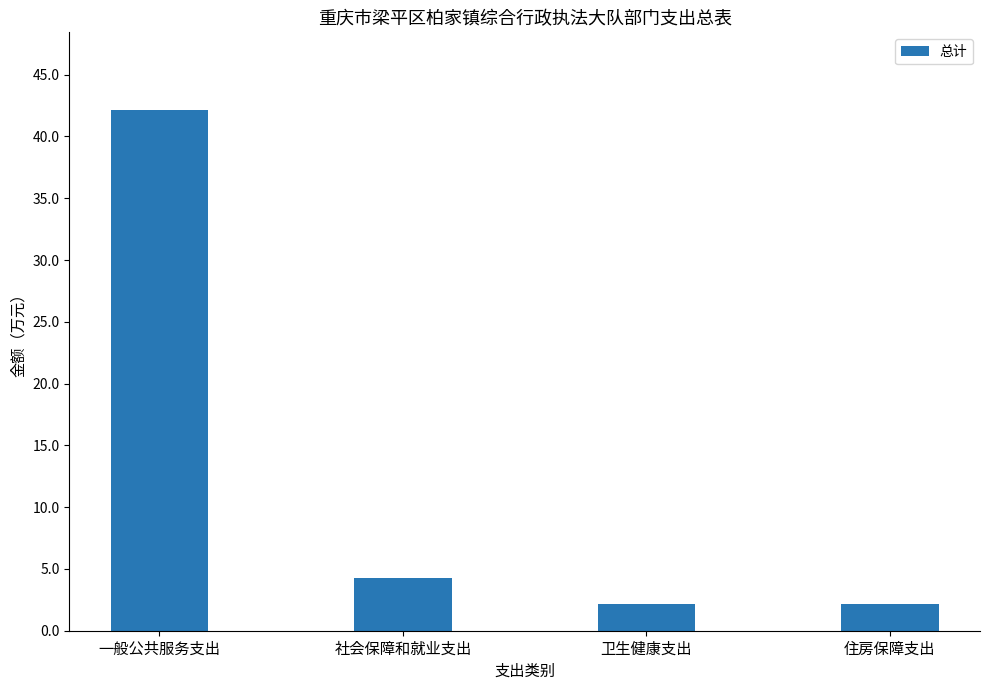

The value at 住房保障支出 is 2.2. True or false?

True